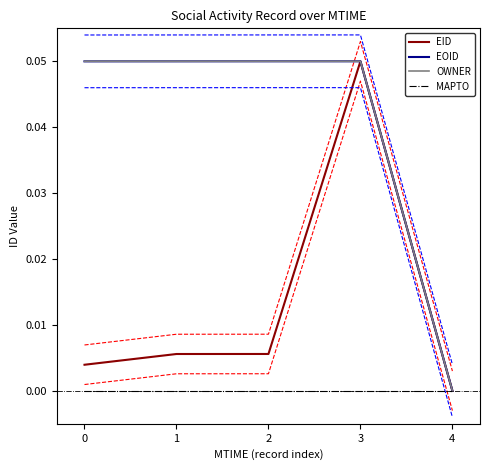

The value of EOID at 2 is 0.0. True or false?

True